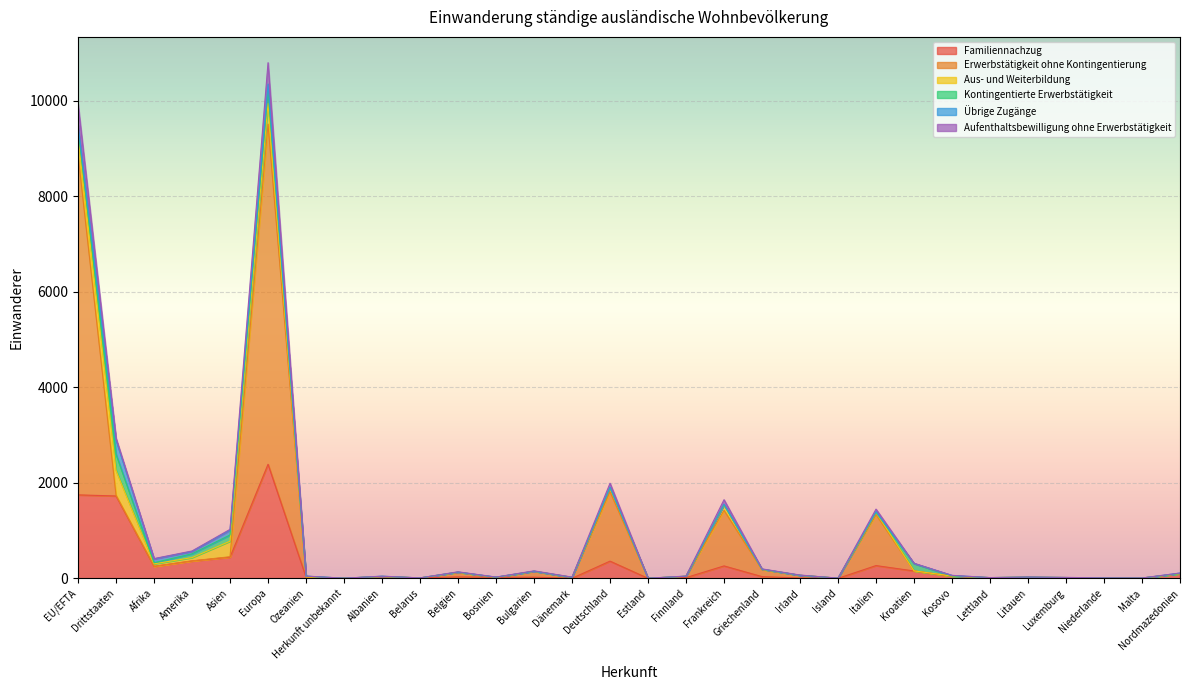

Which series changed the most between Finnland and Island?

Aufenthaltsbewilligung ohne Erwerbstätigkeit